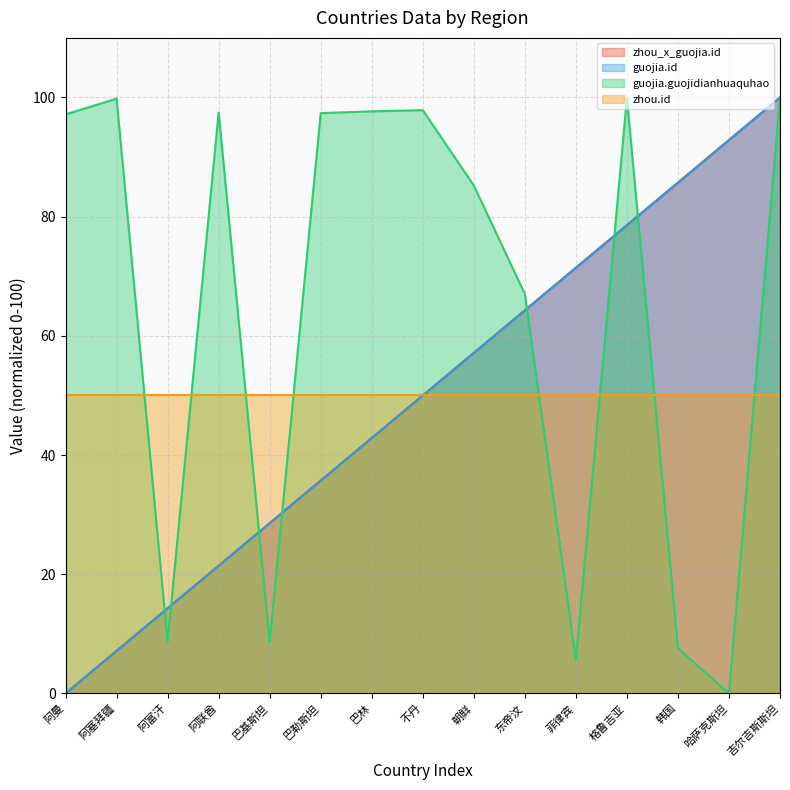

Which category has the highest value across all series?

吉尔吉斯斯坦